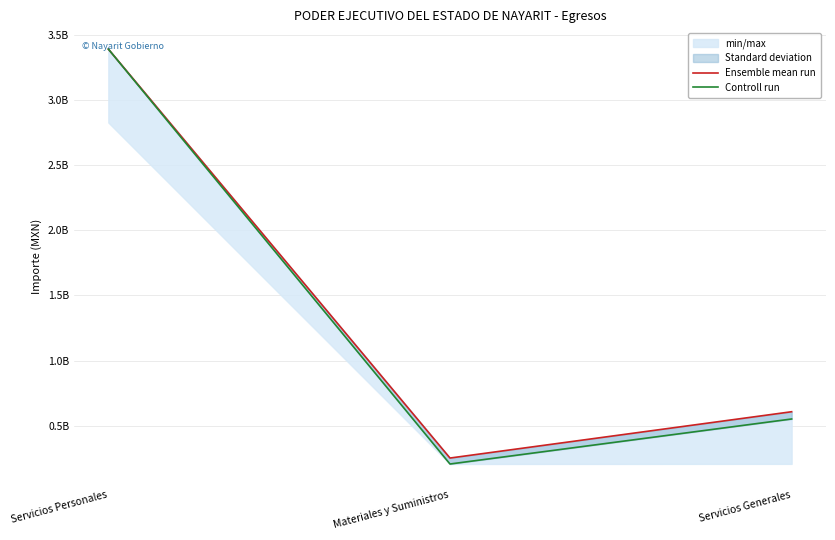

Where does the Ensemble mean run series first go above 607448955?

Servicios Personales